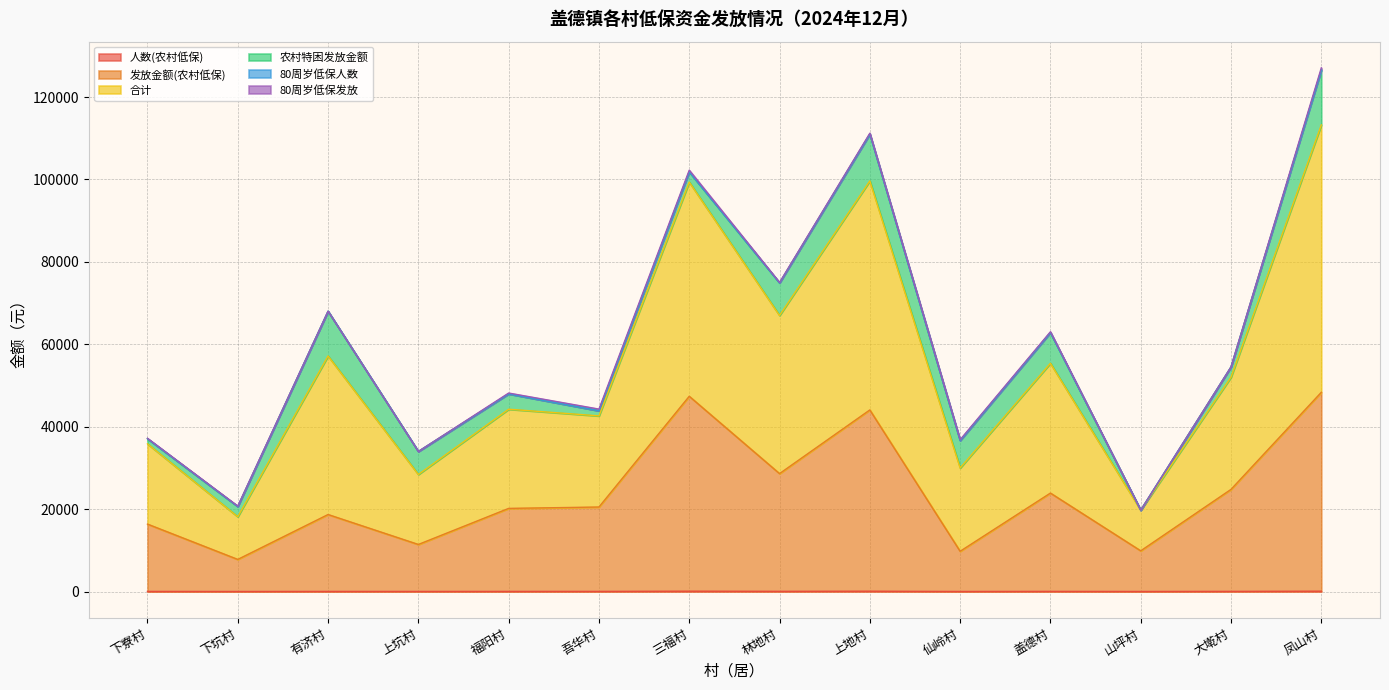

What is the total value across all series at 福阳村?

48167